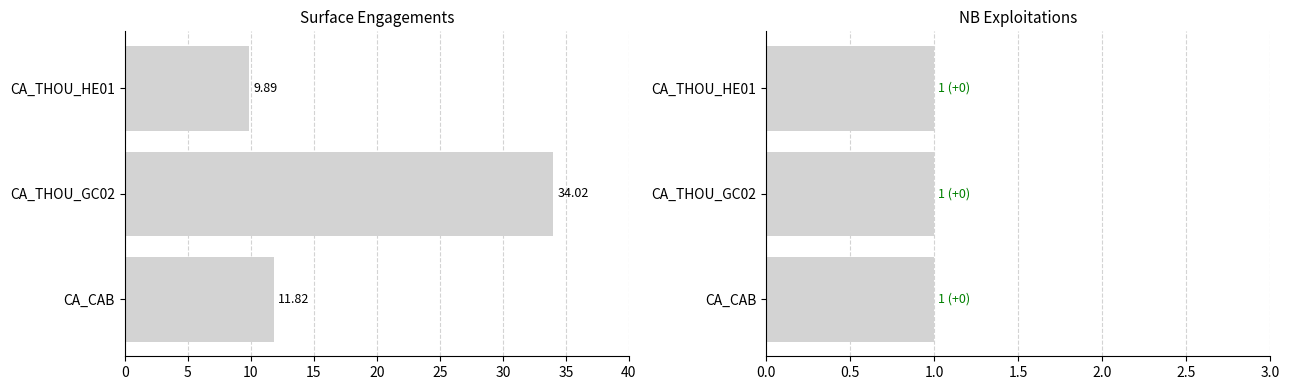

True or false: SURF_ENGAGEMENTS has a value of 17.1 at CA_CAB.

False